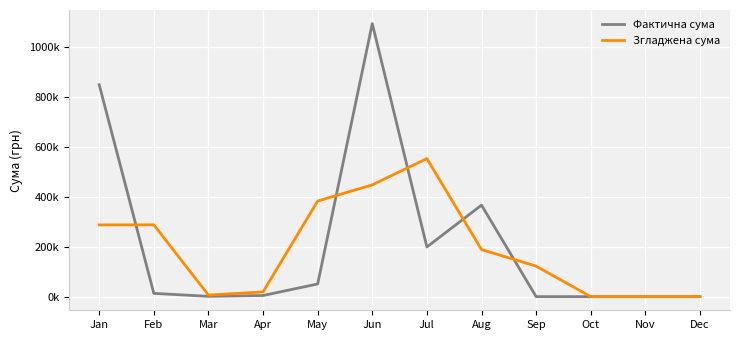

How many times do Згладжена сума and Фактична сума cross each other?

5